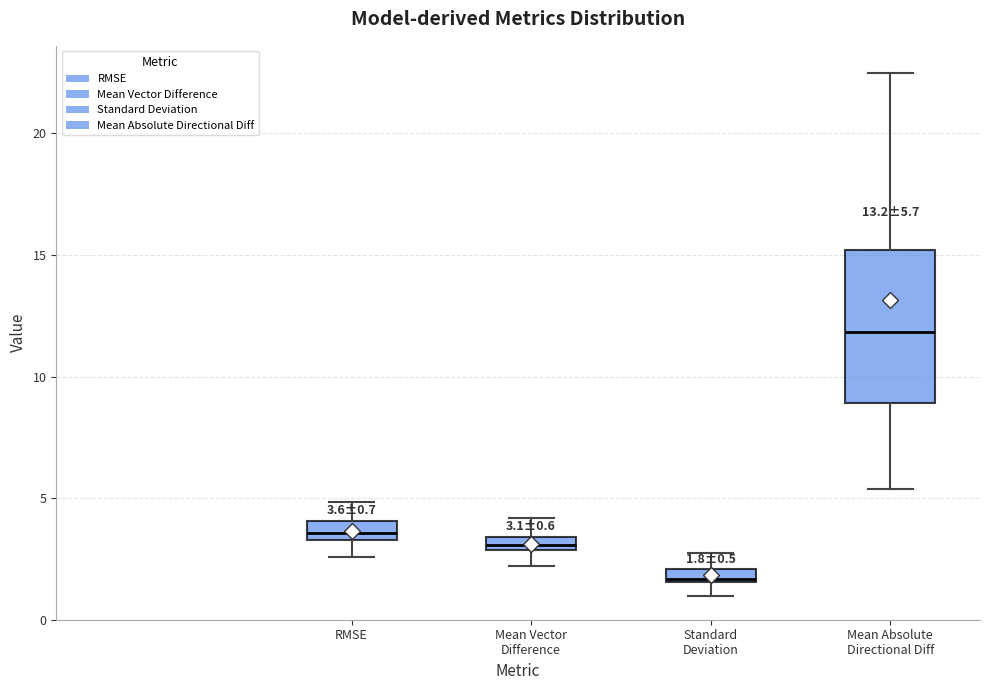

Comparing the boxes themselves (not the whiskers), which one is the tallest?

Mean Absolute Directional Diff